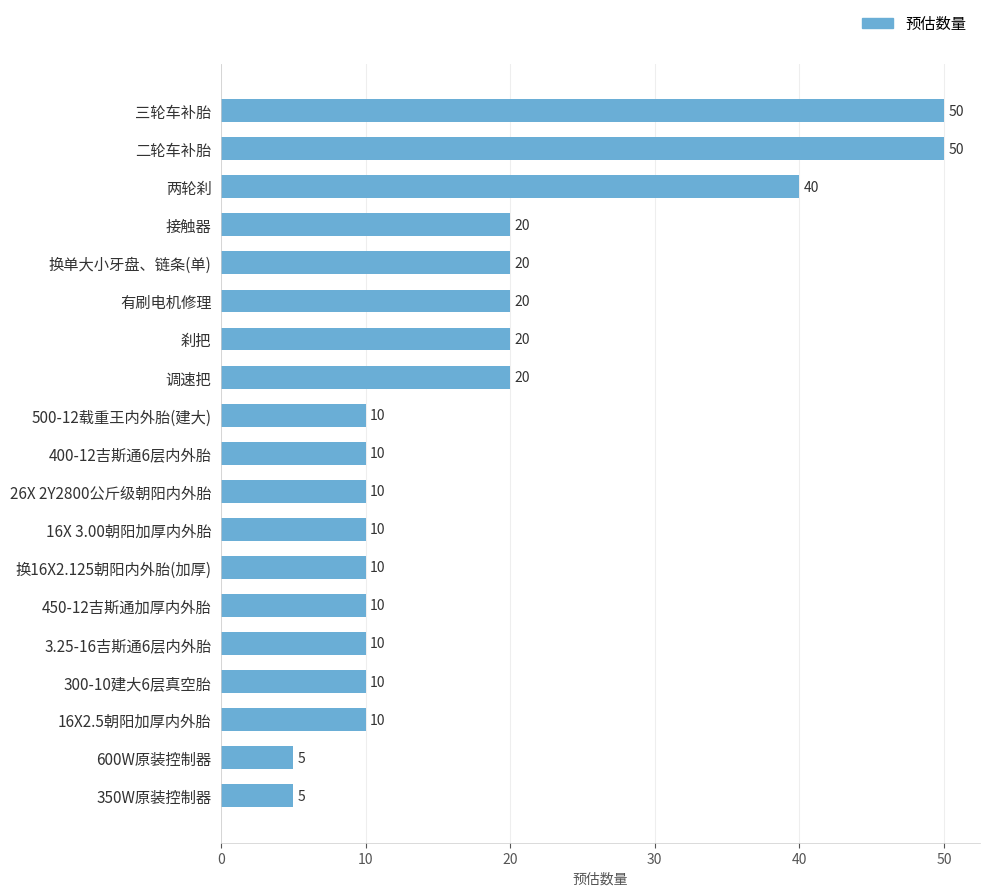

Which has a higher value, 450-12吉斯通加厚内外胎 or 两轮刹?

两轮刹